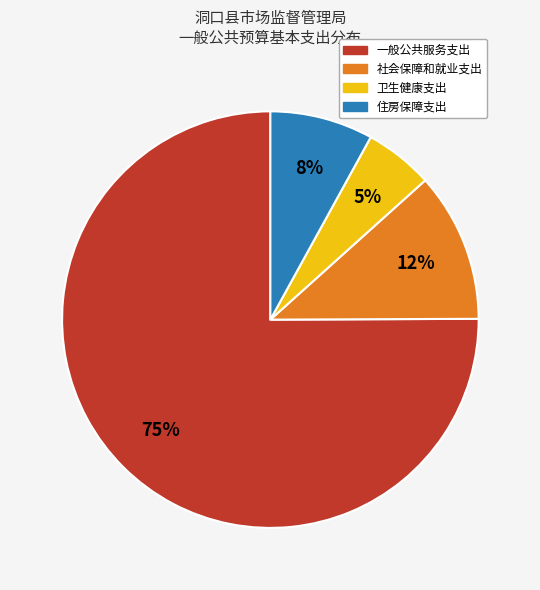

Between 社会保障和就业支出 and 卫生健康支出, which is larger?

社会保障和就业支出